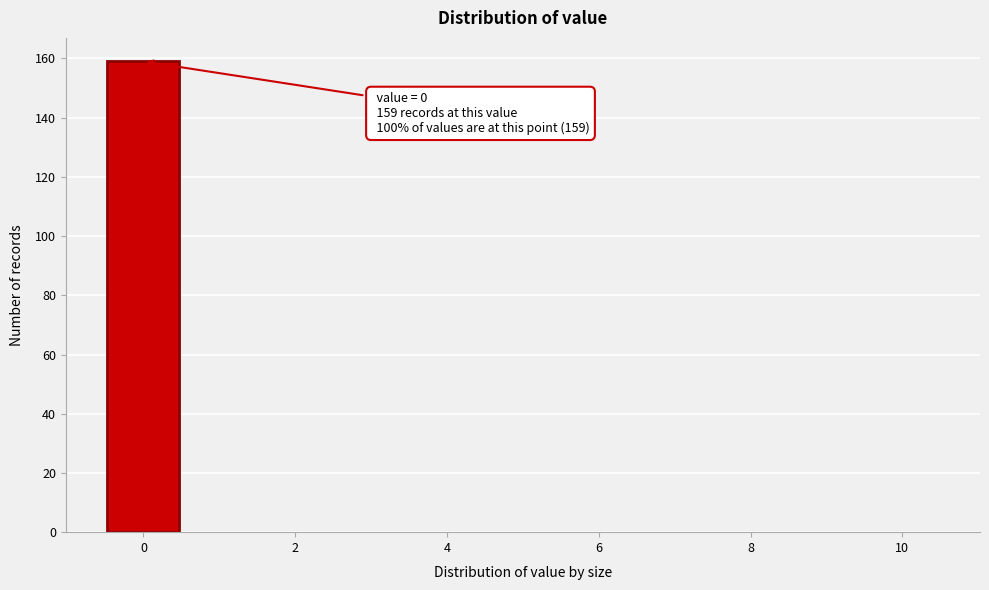

Which range on the x-axis has the tallest bar?

-0.5 to 0.5